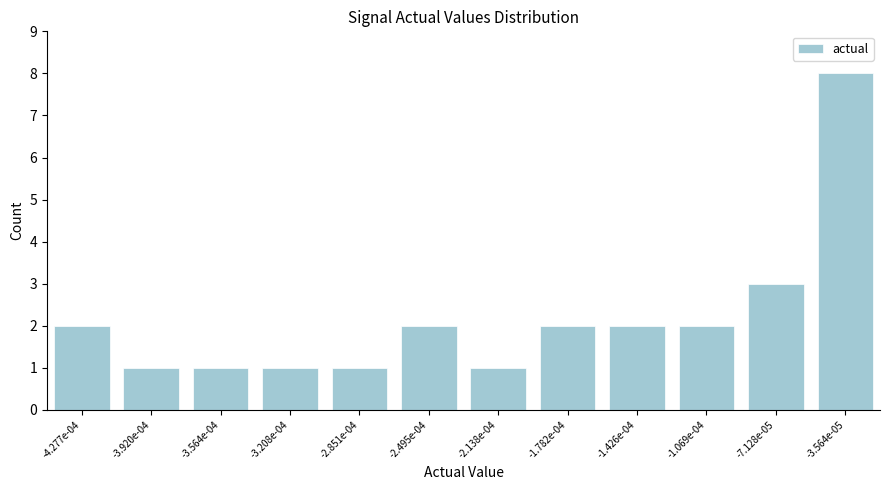

Reading left to right, extract all data points from this chart.

2	1	1	1	1	2	1	2	2	2	3	8